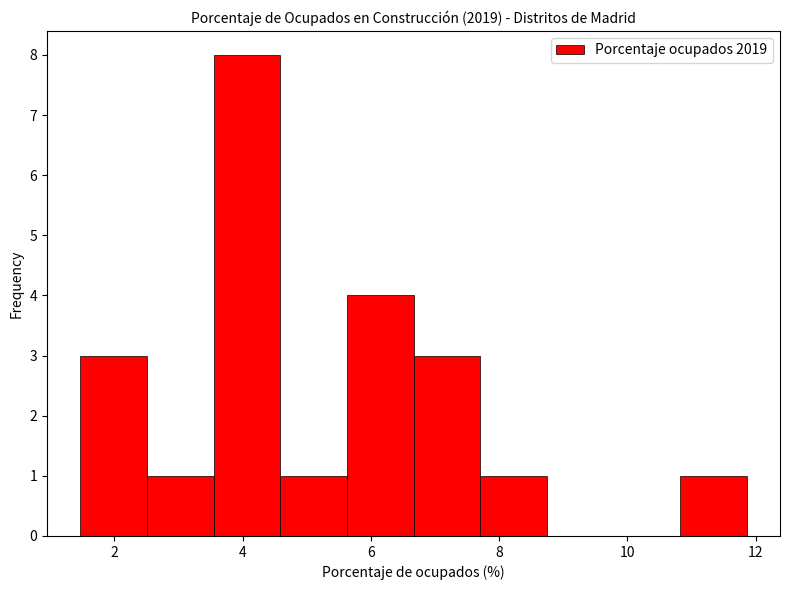

What is the height of the bar covering 6.6 to 7.8 on the x-axis? Neither the bar edges nor the heights are printed on the chart, so give them approximately, as read against the axes.

3